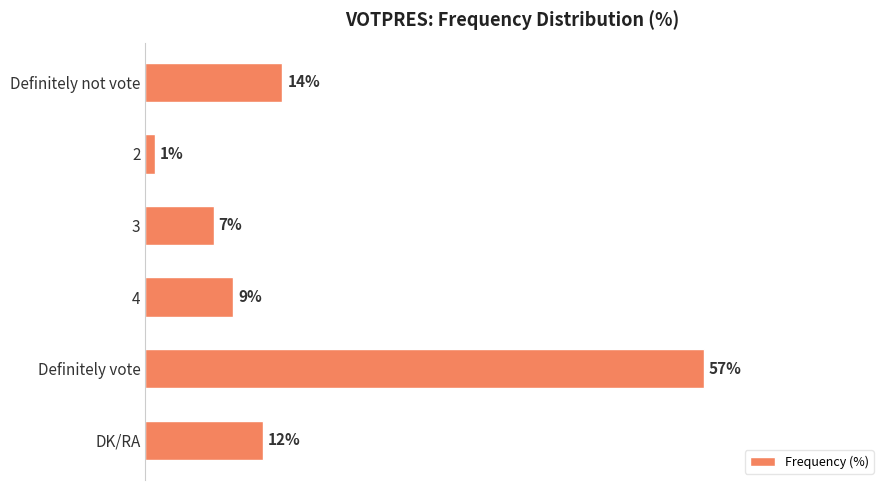

At which category does the chart reach its peak across all series?

Definitely vote